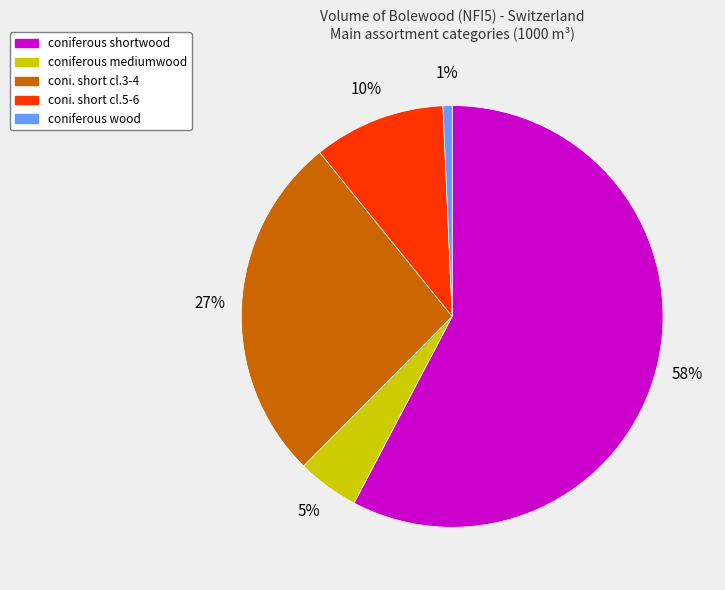

Combined, do coni. short cl.5-6 and coniferous mediumwood account for over 50%?

No